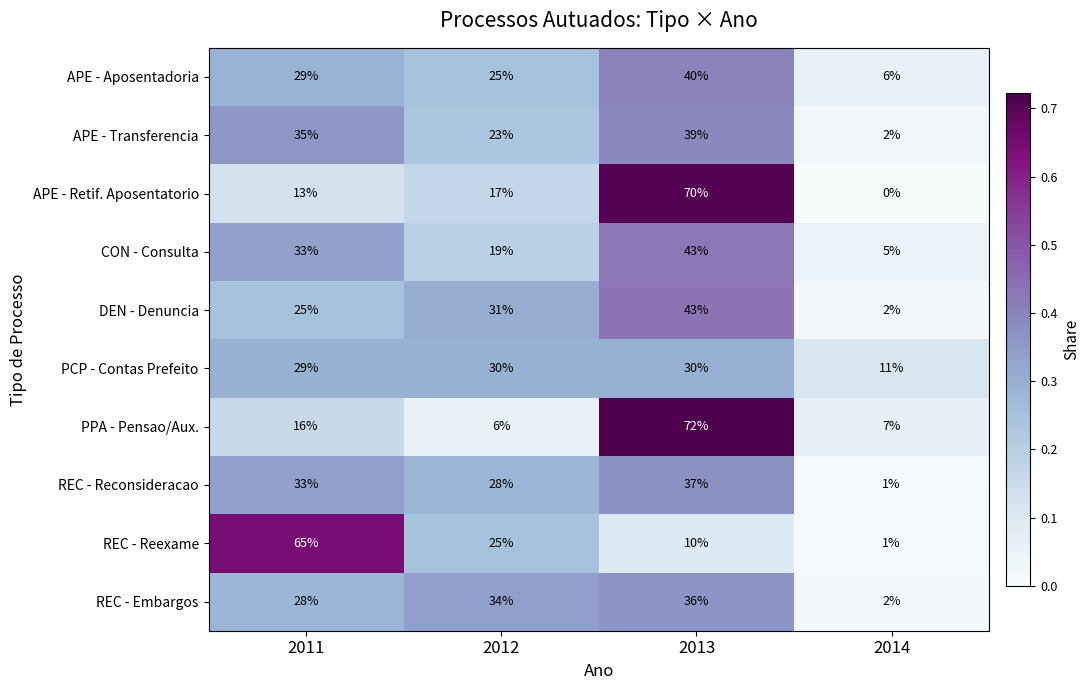

At how many categories does at least one series exceed 0?

4